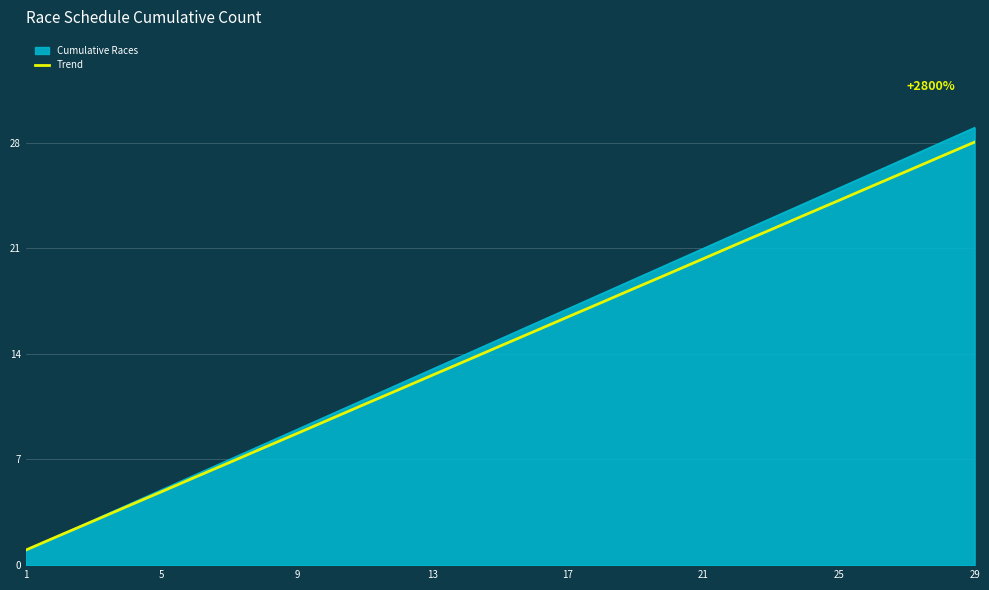

What is the maximum value shown in the chart?

29.0